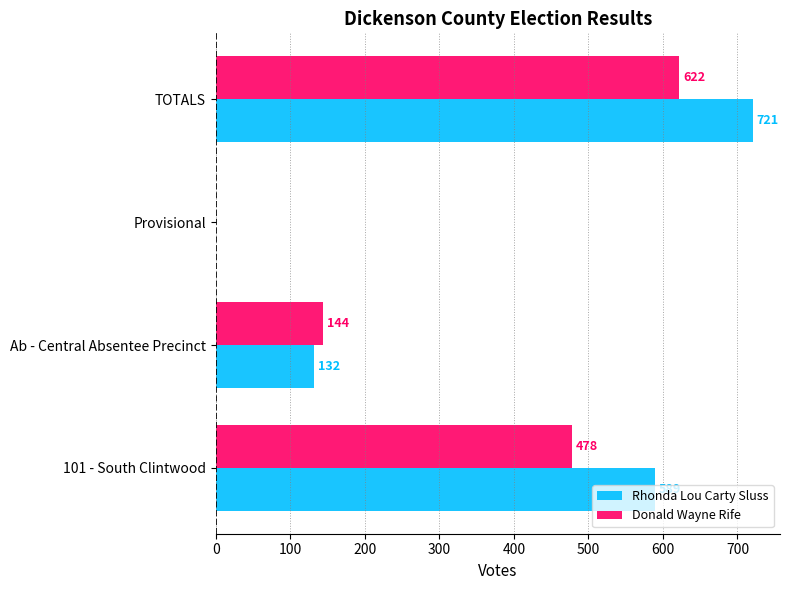

Which series has the widest spread of values?

Rhonda Lou Carty Sluss